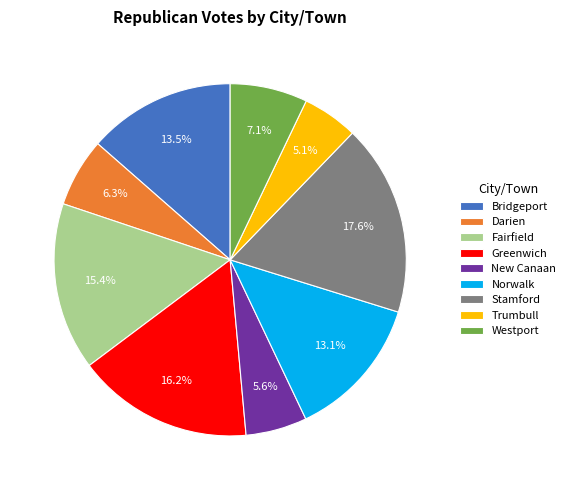

Does any single category account for the majority?

No